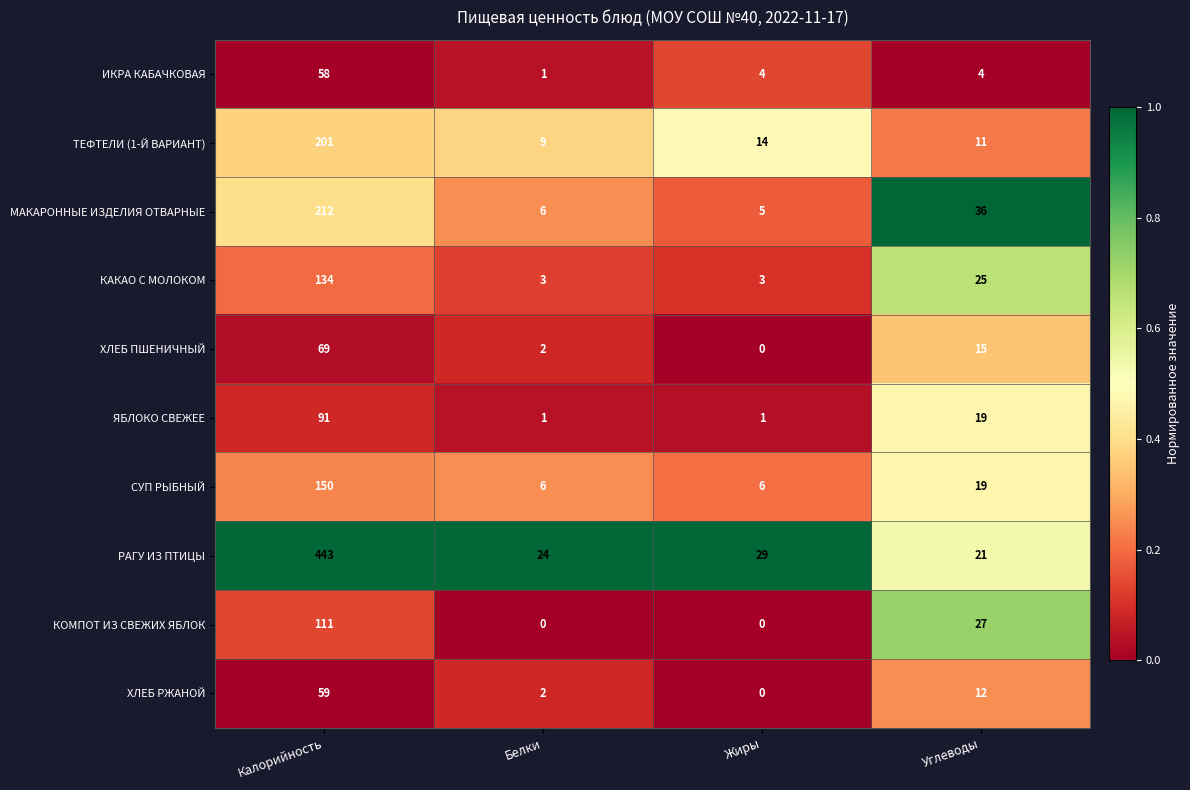

At how many categories does at least one series exceed 0?

4